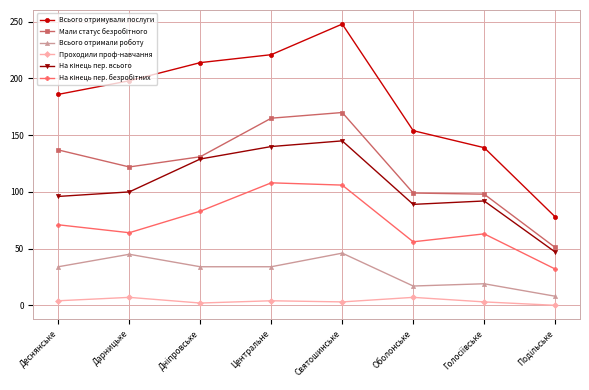

True or false: Всього отримали роботу has more than 1 points higher than both neighbors.

True